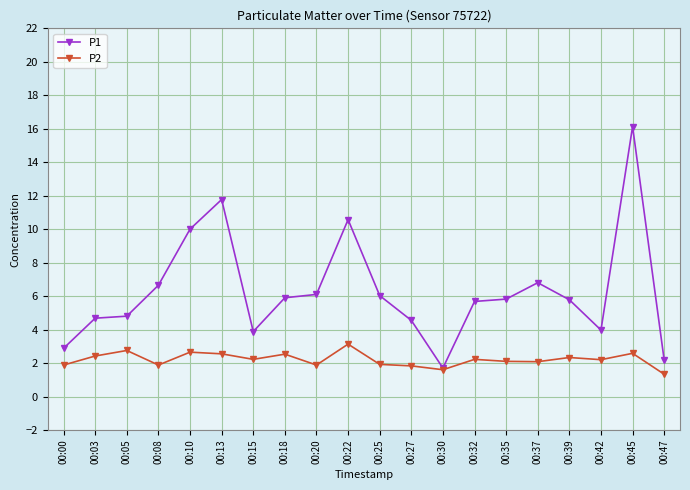

List the series in order of their peak value, lowest first.

P2, P1